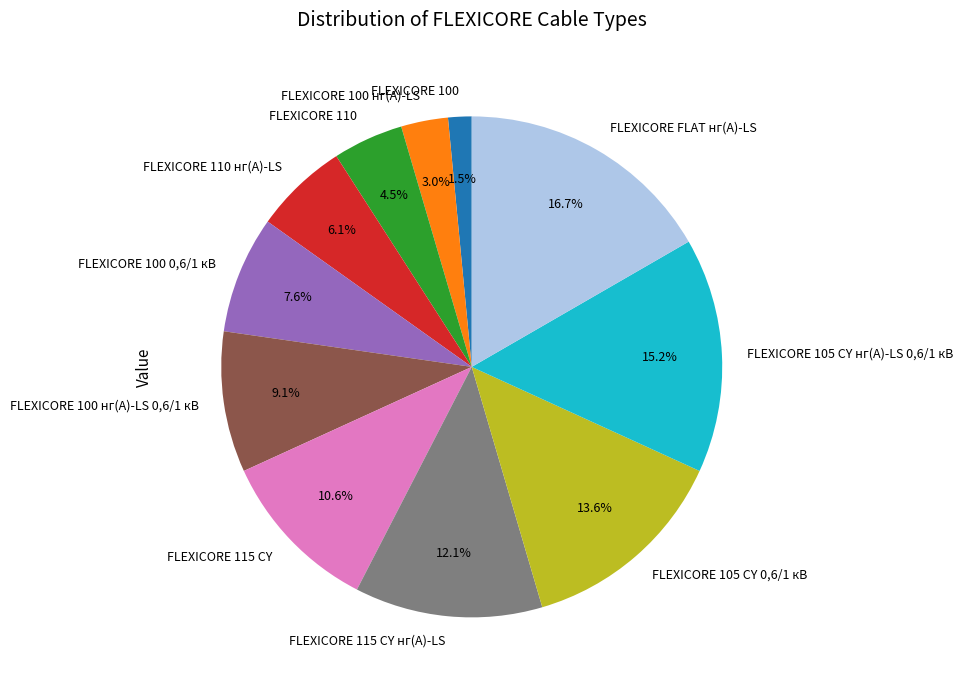

To the nearest percent, what is the average slice percentage?

9%